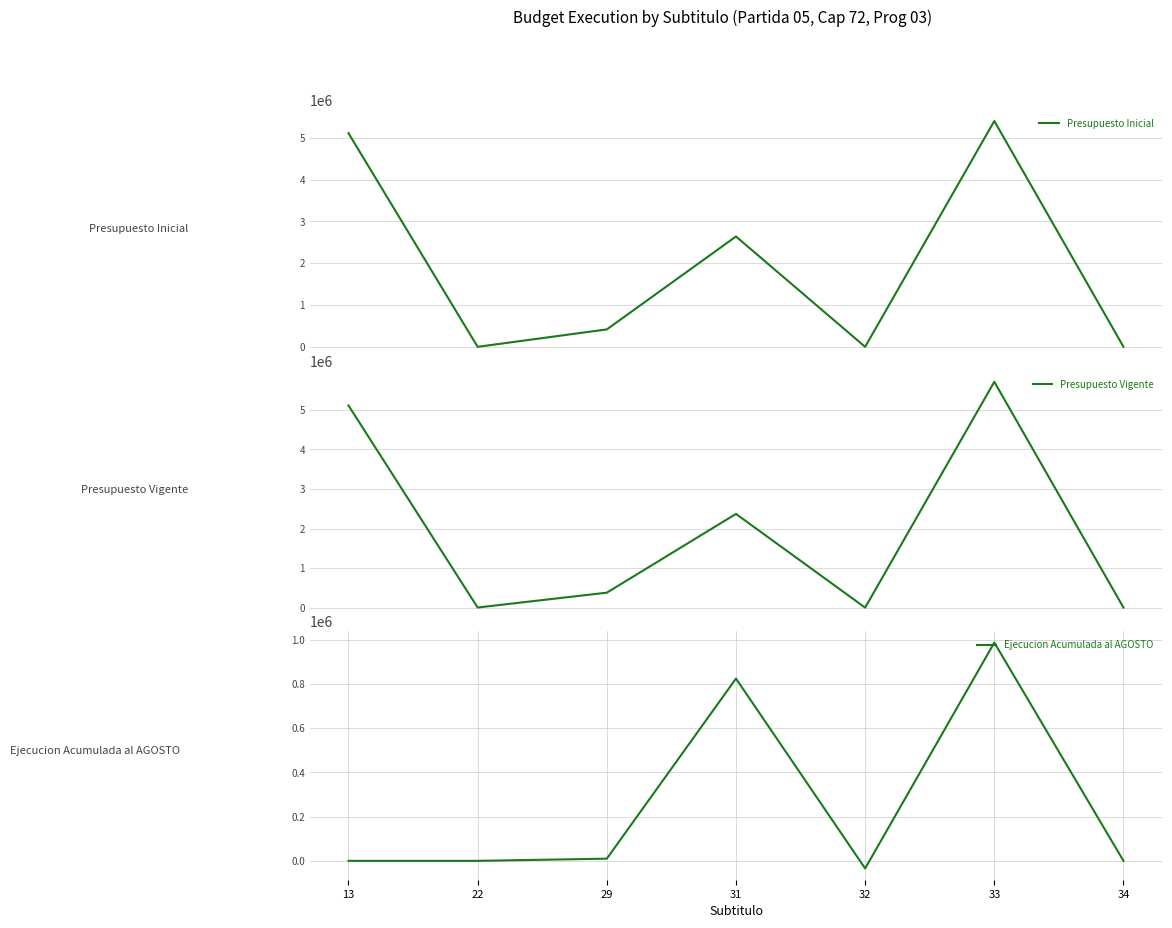

What is the value of the Presupuesto Vigente point at the 6th from the left?

5707813